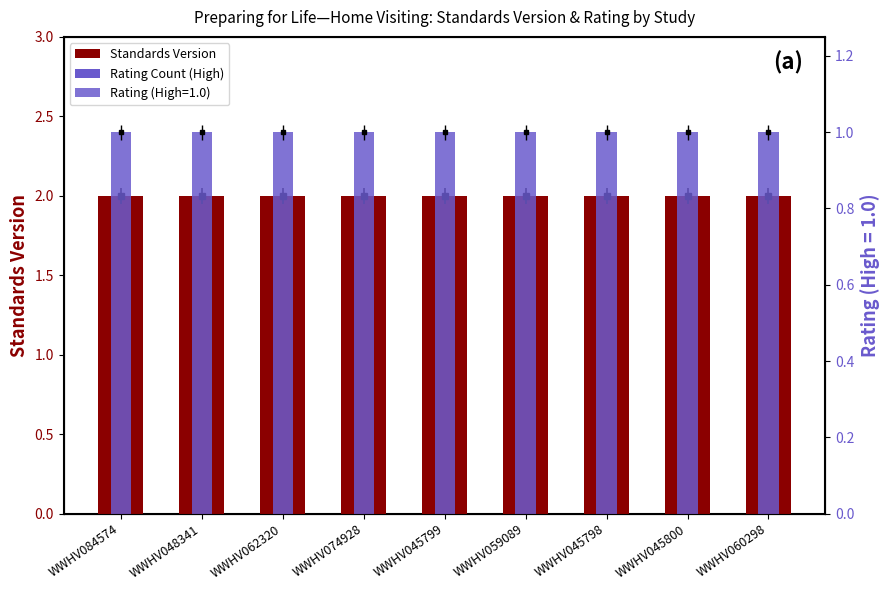

Which series has the largest range (max minus min)?

Standards Version